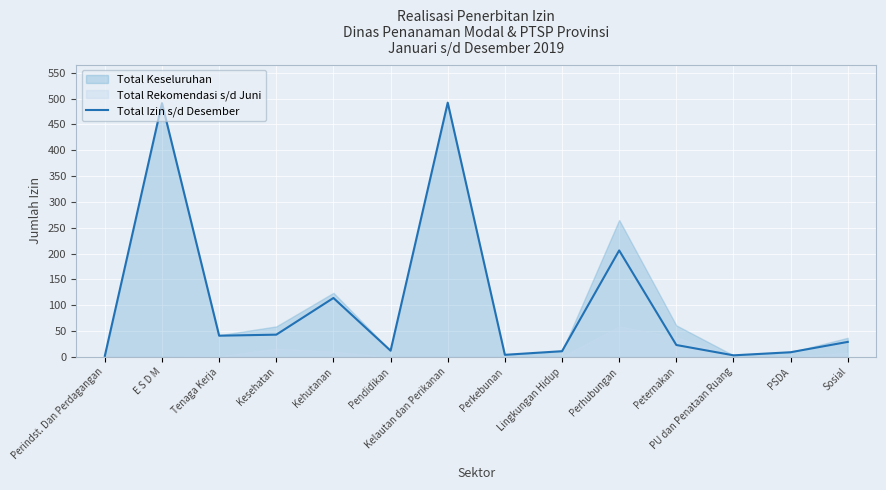

Count the number of categories in the chart.

14